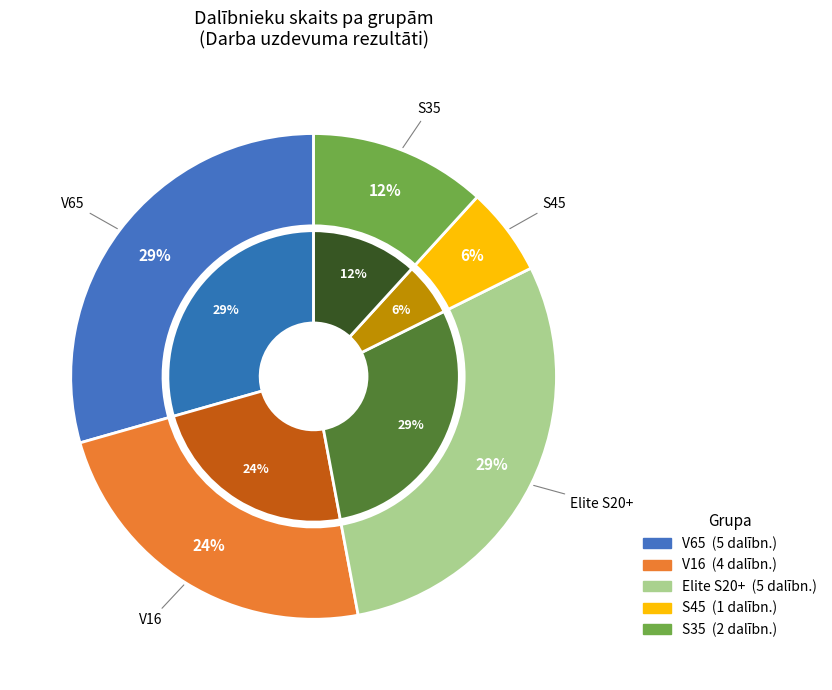

True or false: V65 accounts for 36% of the total.

False